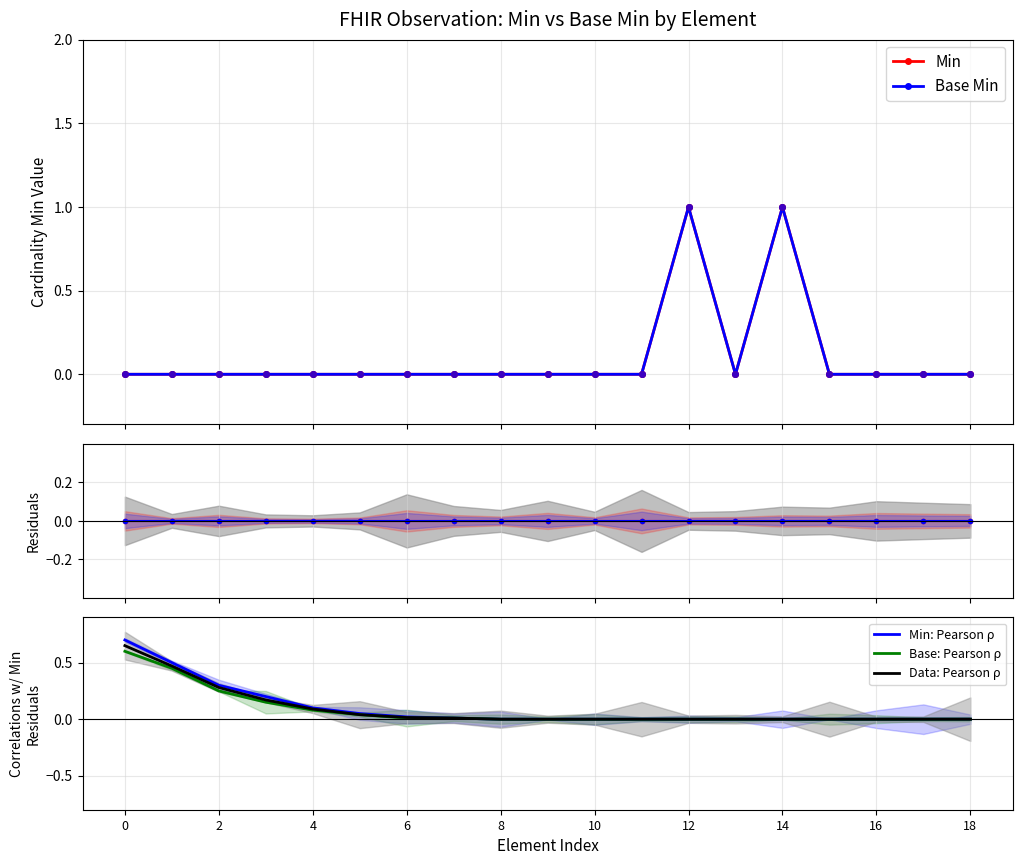

True or false: Min: Pearson ρ has a value of -0.3 at 12.

False